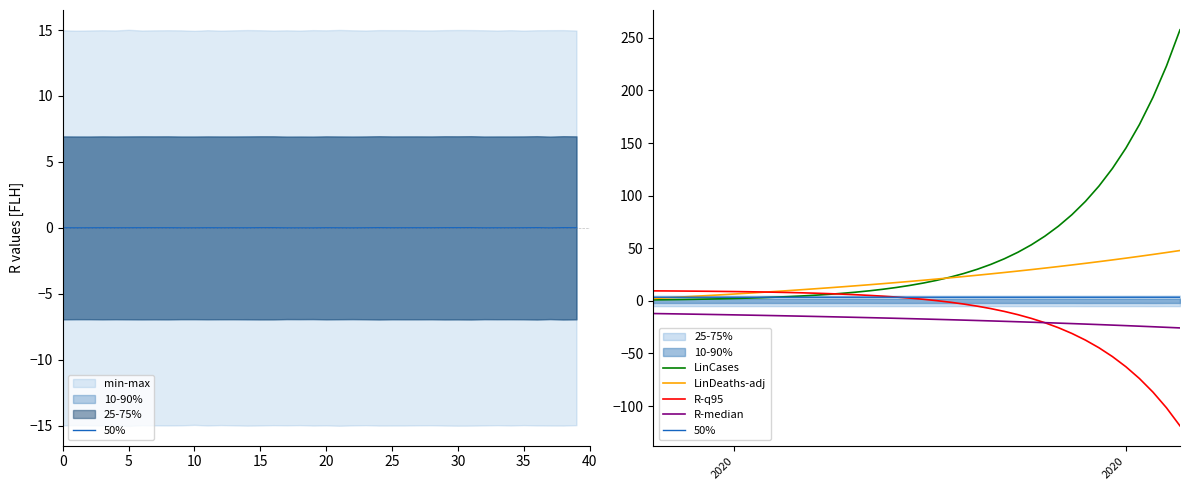

What is the difference between the second highest and second lowest values in the LinDeaths-adj series?

43.1